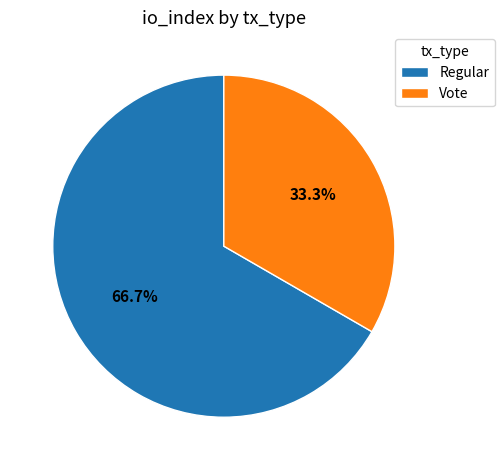

How many segments does this pie chart have?

2